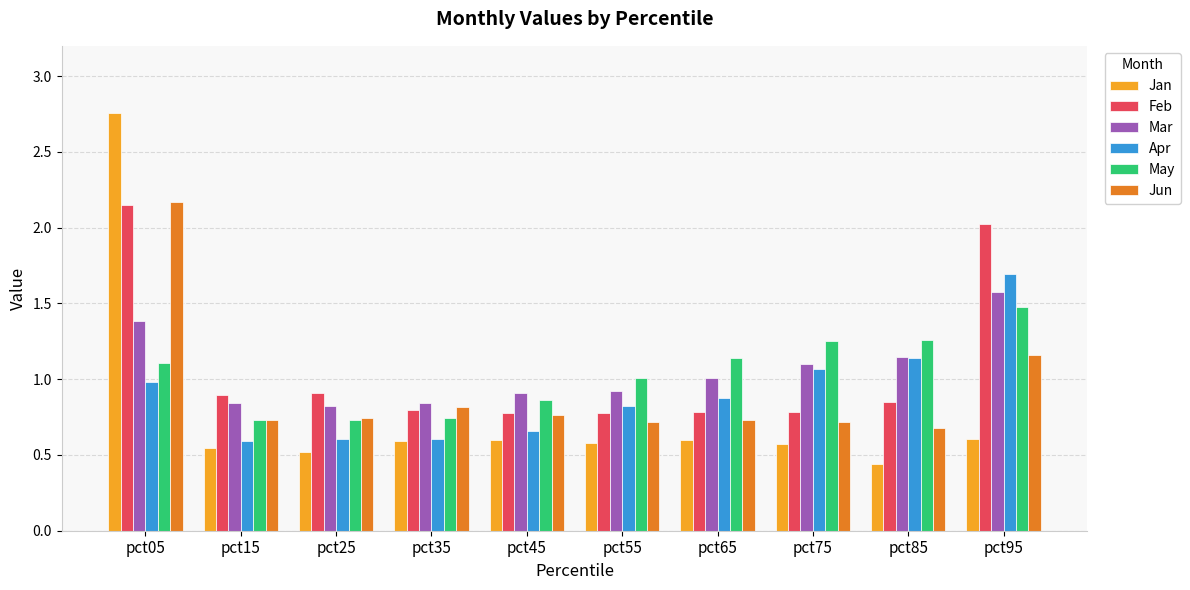

Does the chart contain stacked bars?

No